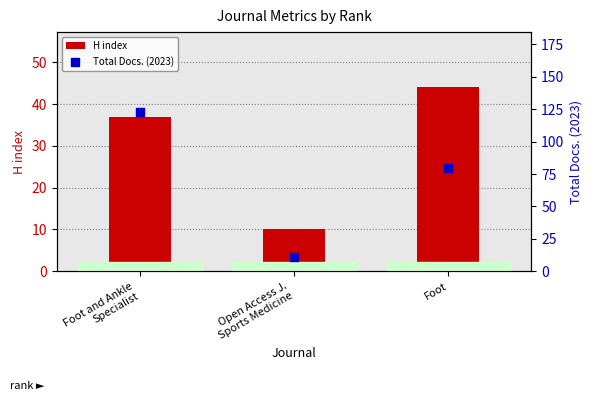

Which series contains the highest Y value?

Total Docs. (2023)